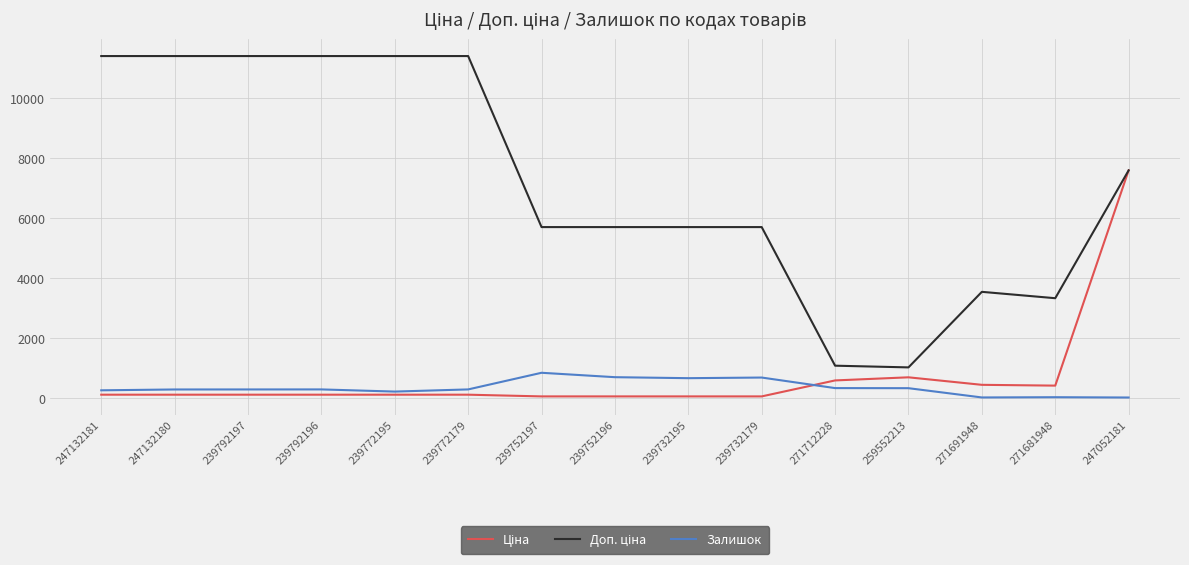

How many categories are shown in the chart?

15